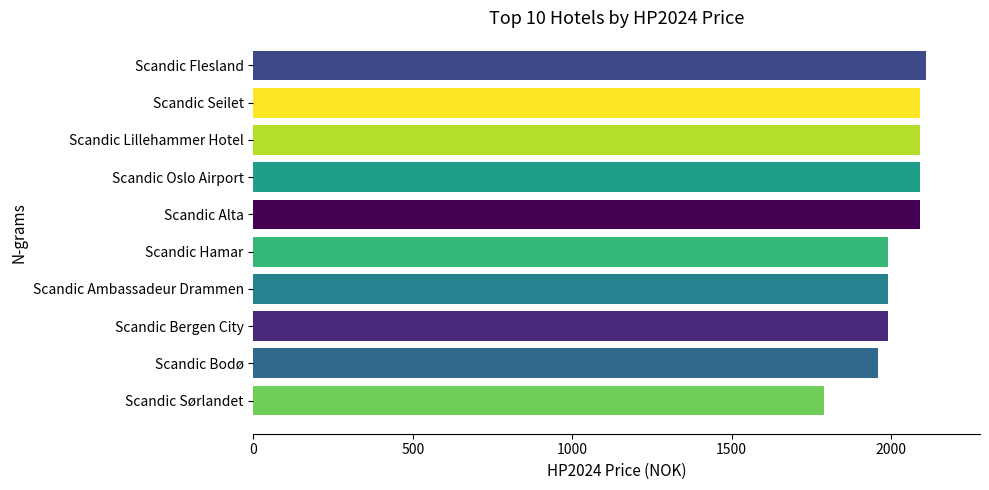

True or false: the data shows 2930 at Scandic Sørlandet.

False